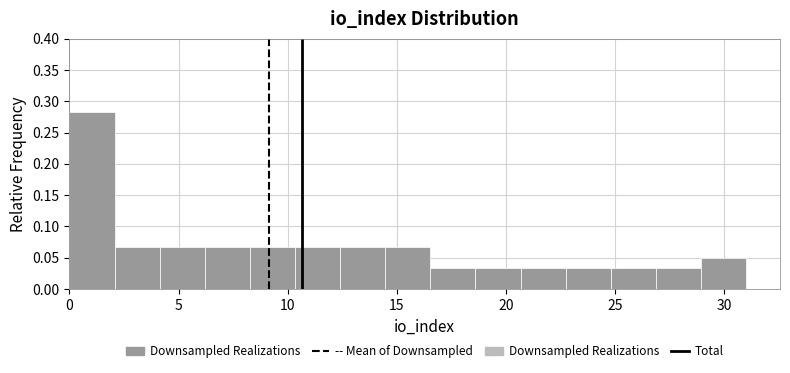

What is the height of the bar covering 14.5 to 16.5 on the x-axis? Neither the bar edges nor the heights are printed on the chart, so give them approximately, as read against the axes.

0.065